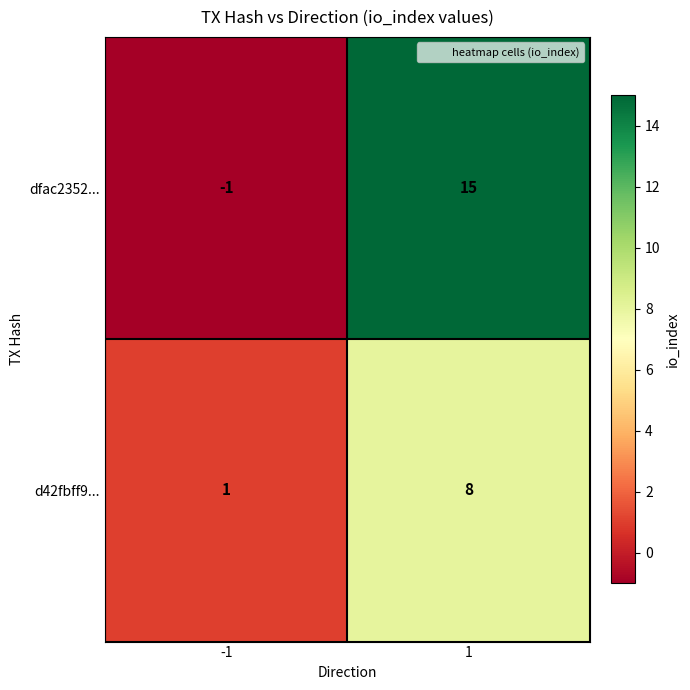

Which series has the largest total across all categories?

dfac2352...